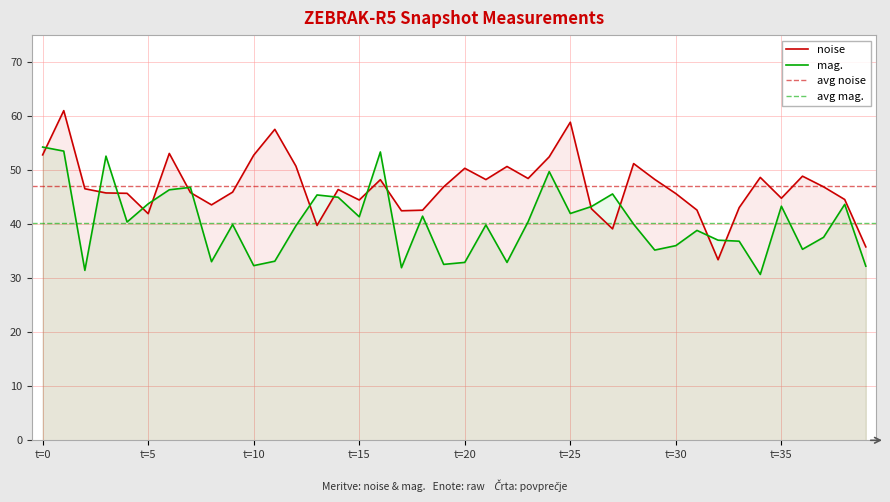

Reading left to right, extract all data points from this chart.

noise: 52.8	61.0	46.6	45.8	45.7	41.9	53.1	45.9	43.6	45.9	52.8	57.6	50.7	39.8	46.4	44.5	48.2	42.5	42.6	46.9	50.3	48.3	50.7	48.5	52.5	58.9	42.9	39.1	51.2	48.3	45.7	42.6	33.4	43.1	48.7	44.8	48.9	46.9	44.6	35.8
mag.: 54.3	53.5	31.5	52.6	40.4	43.8	46.4	46.8	33.1	39.9	32.3	33.2	39.7	45.4	45.0	41.4	53.4	31.9	41.5	32.6	32.9	39.9	32.9	40.5	49.7	42.0	43.3	45.6	40.0	35.2	36.0	38.8	37.0	36.9	30.7	43.3	35.4	37.6	43.7	32.2